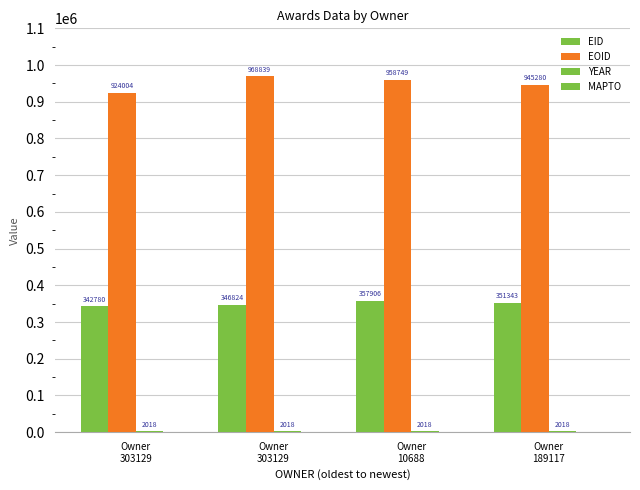

Is the value of YEAR at Owner
303129 greater than the value of EOID at Owner
303129?

No